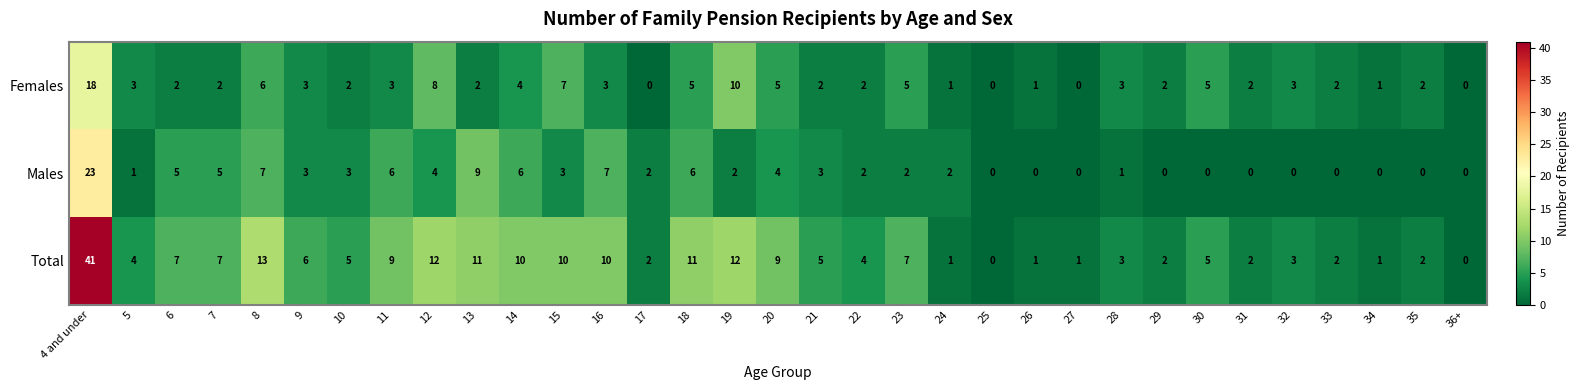

True or false: Total has a value of 1 at 34.

True